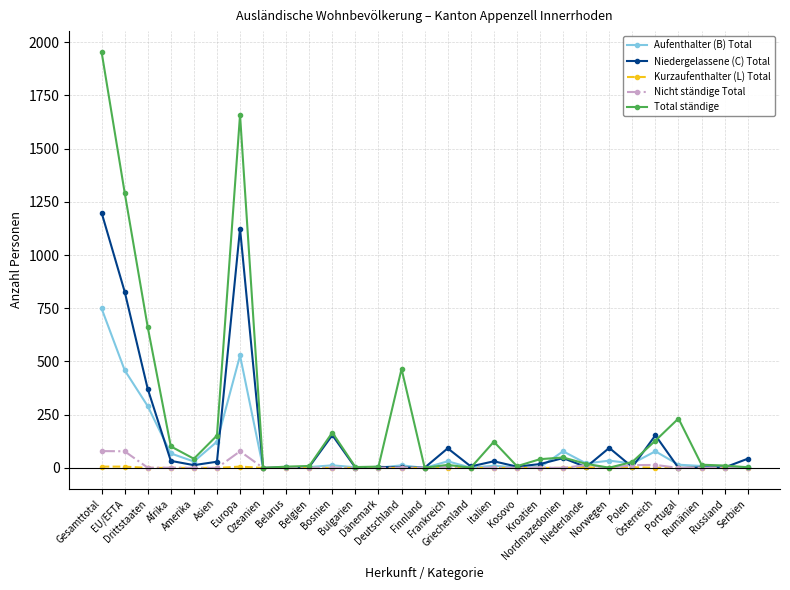

What is the average value of the Aufenthalter (B) Total series?

89